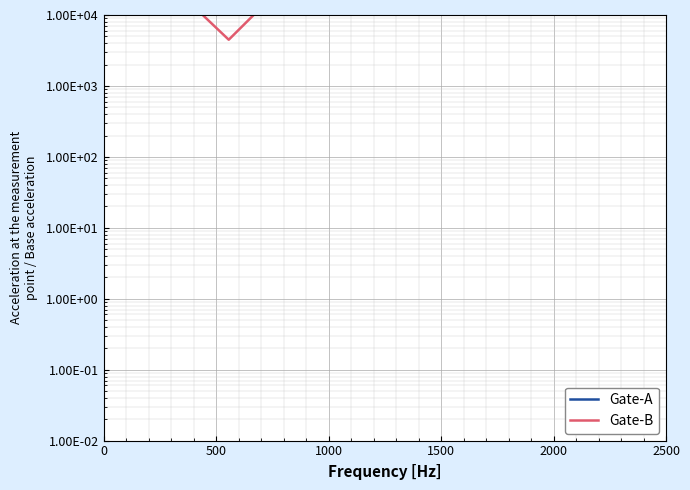

At which category does Gate-A reach its first local peak?

1500